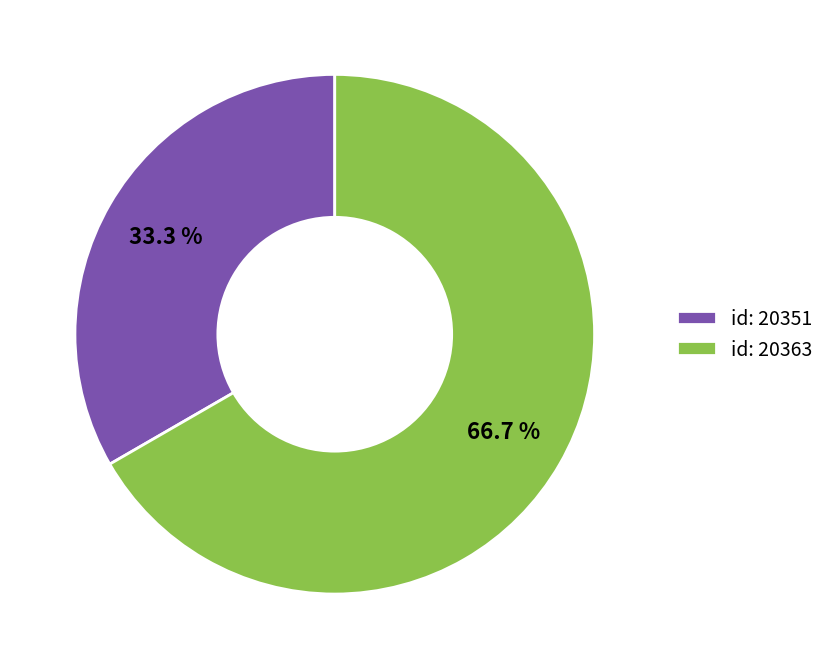

What is the ratio of the value at id: 20351 to the value at id: 20363?

0.5